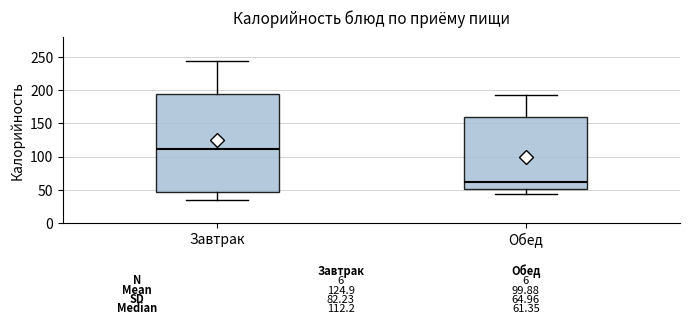

Which box is the tallest, from its lower edge to its upper edge?

Завтрак